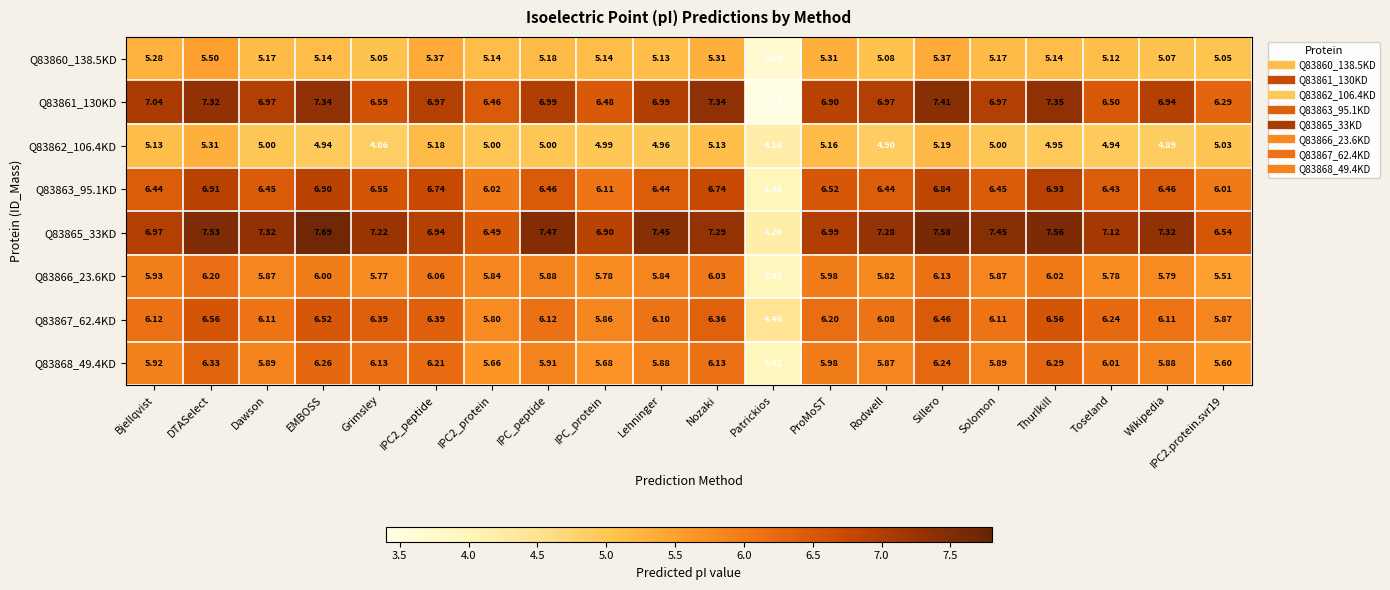

At which category is the sum across all series the highest?

DTASelect